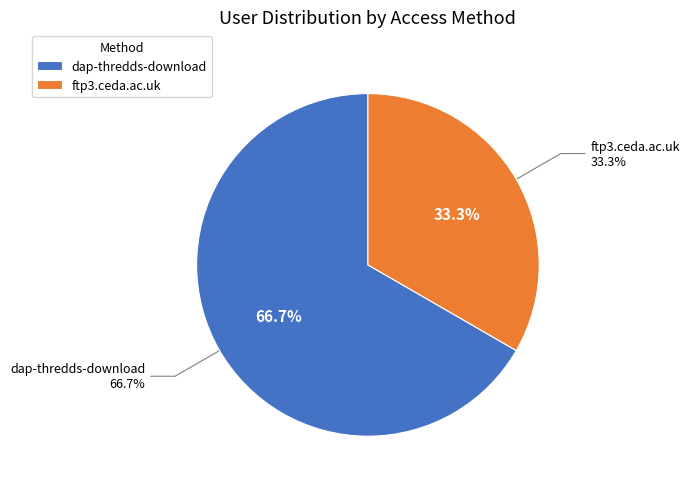

Which category has the biggest portion of the pie?

dap-thredds-download